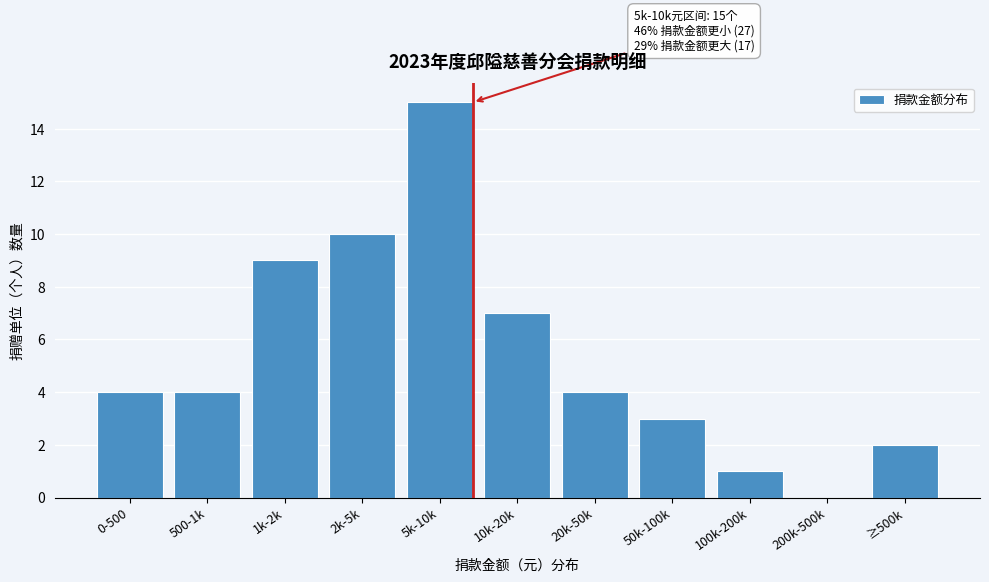

Reading right to left, list all the values displayed in this chart.

≥500k=2	200k-500k=0	100k-200k=1	50k-100k=3	20k-50k=4	10k-20k=7	5k-10k=15	2k-5k=10	1k-2k=9	500-1k=4	0-500=4